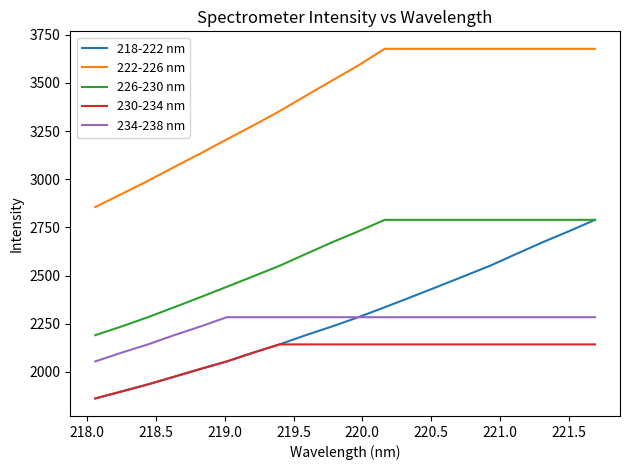

What is the highest value of the 234-238 nm series?

2283.7